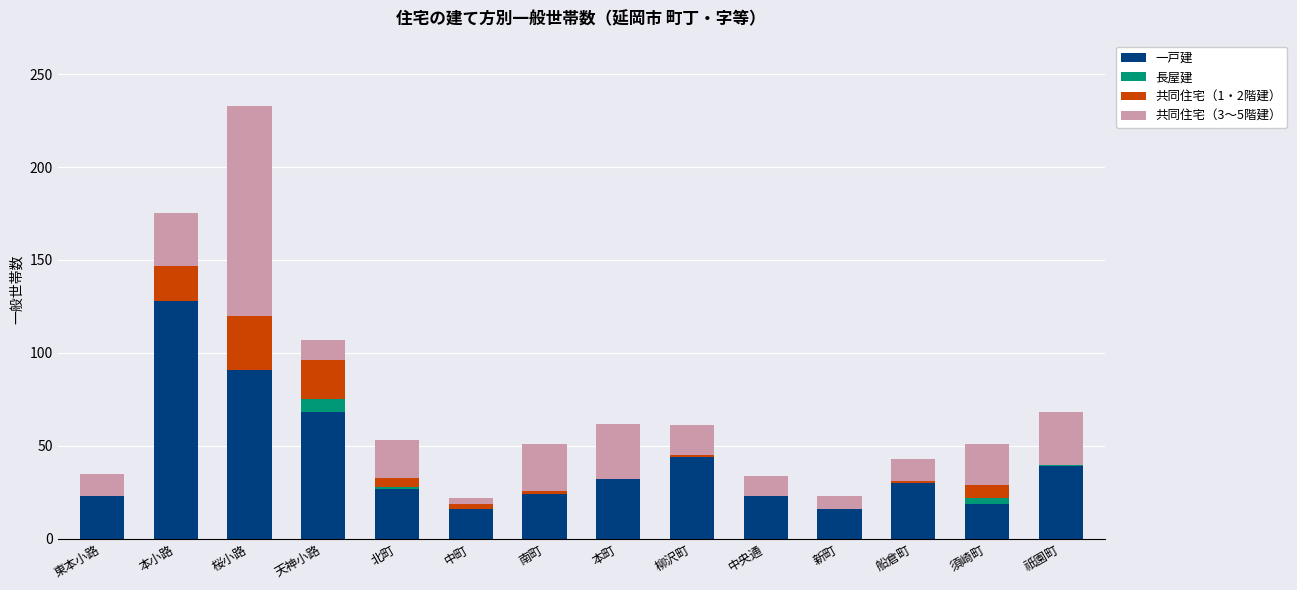

Is it true that 一戸建 equals 7 at 新町?

False